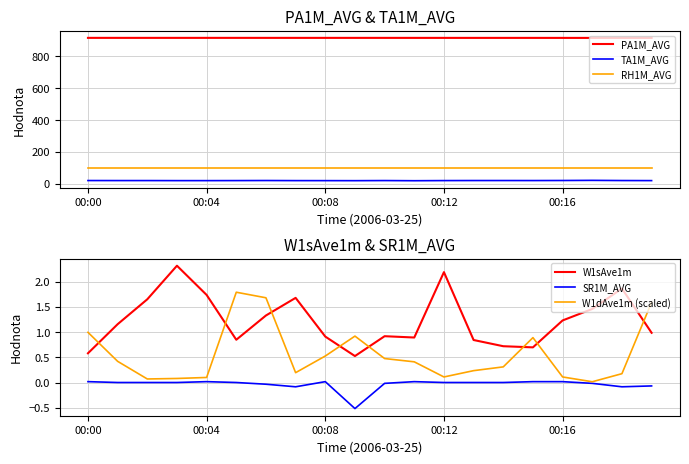

True or false: W1sAve1m and SR1M_AVG intersect in this chart.

False